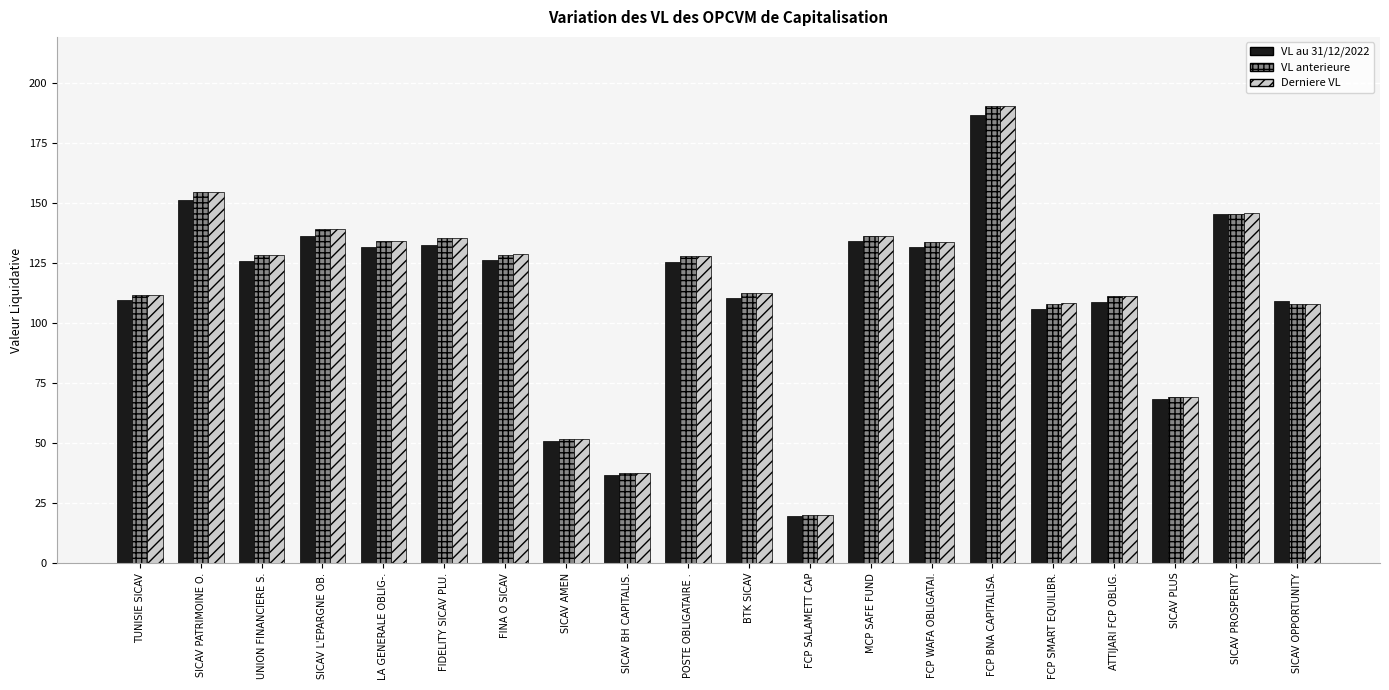

At which label does Derniere VL reach its minimum?

FCP SALAMETT CAP